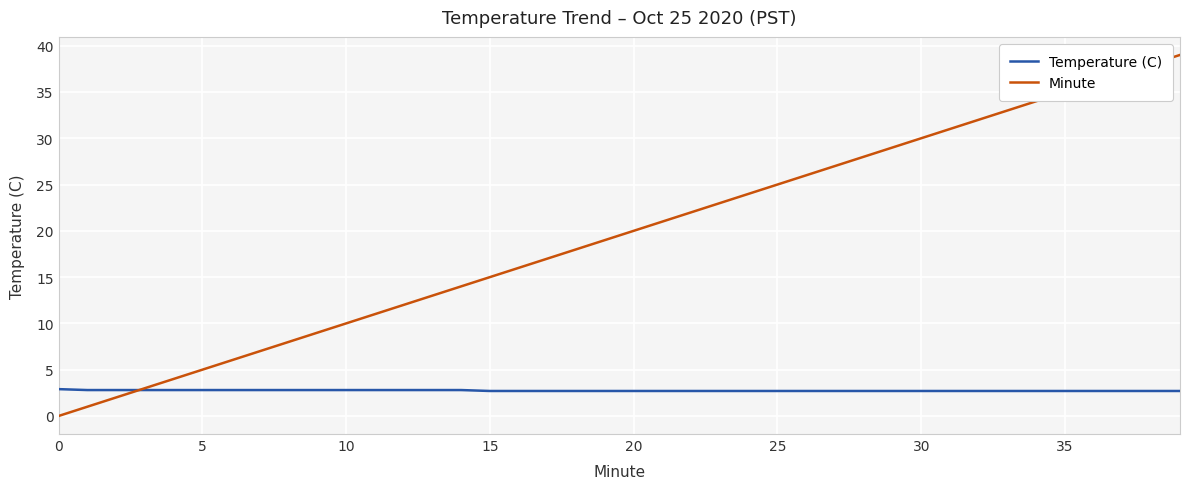

Which series has the largest total across all categories?

Minute